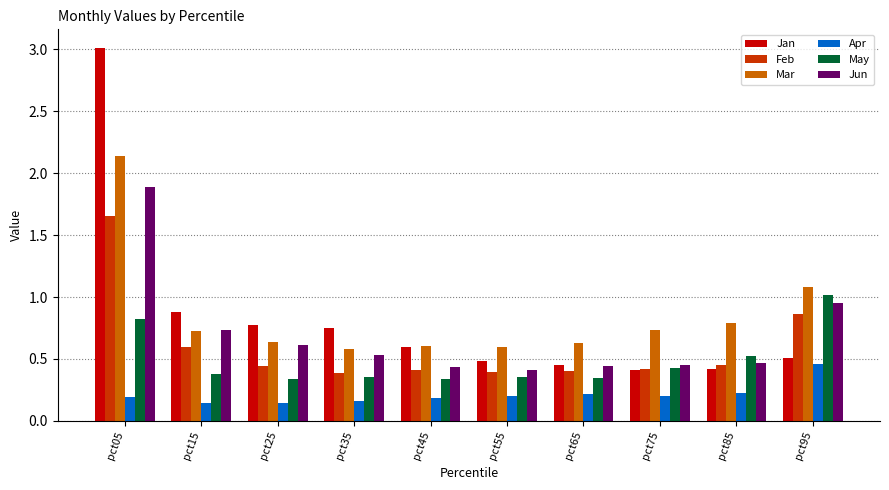

Which series has the widest spread of values?

Jan